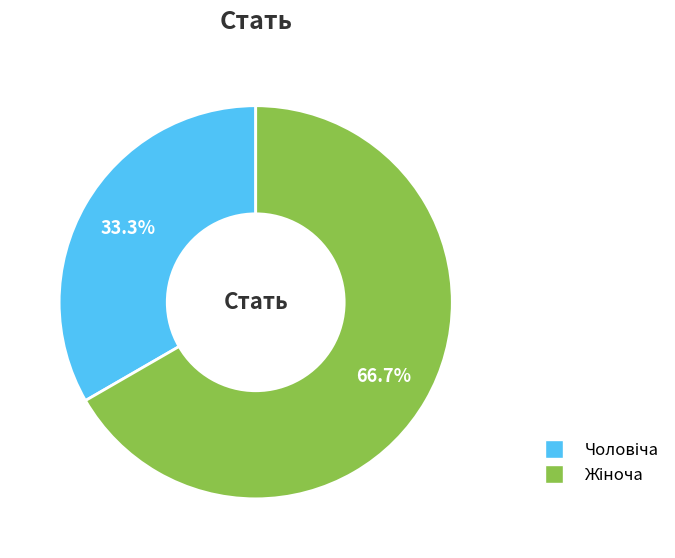

Is there any slice that represents more than half of the pie?

Yes